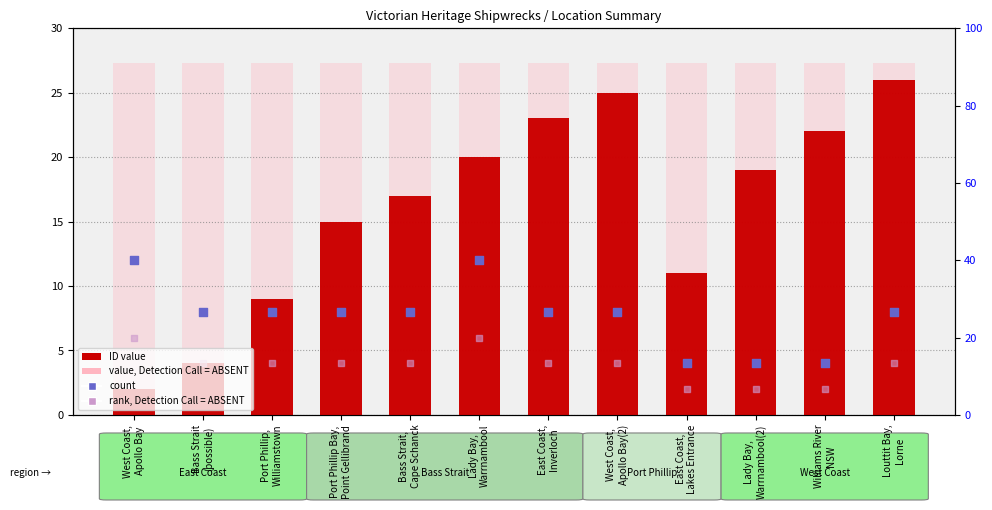

At how many categories does at least one series exceed 6?

12